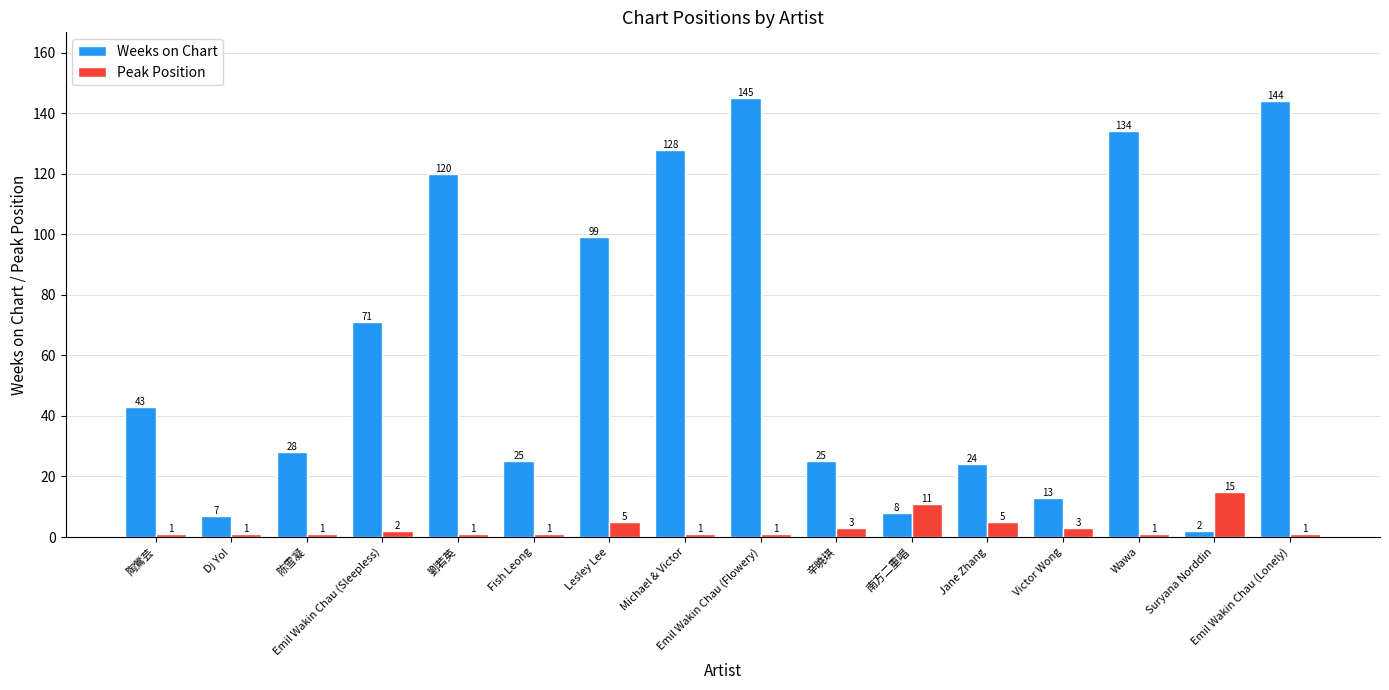

How many data points in Peak Position are above 1?

7